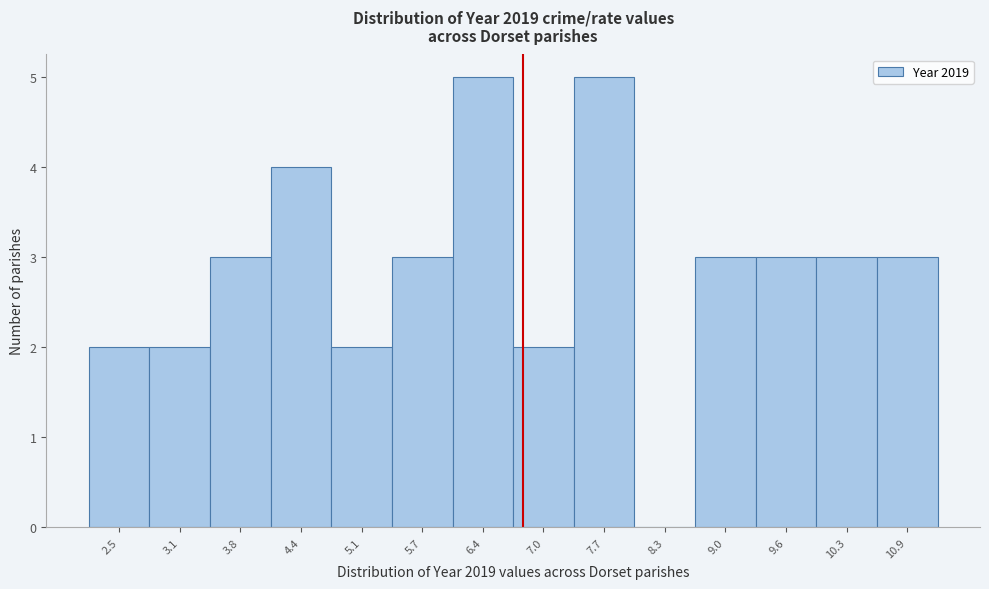

Reading right to left, what are all the values shown in this chart?

10.9=3	10.3=3	9.6=3	9.0=3	8.3=0	7.7=5	7.0=2	6.4=5	5.7=3	5.1=2	4.4=4	3.8=3	3.1=2	2.5=2